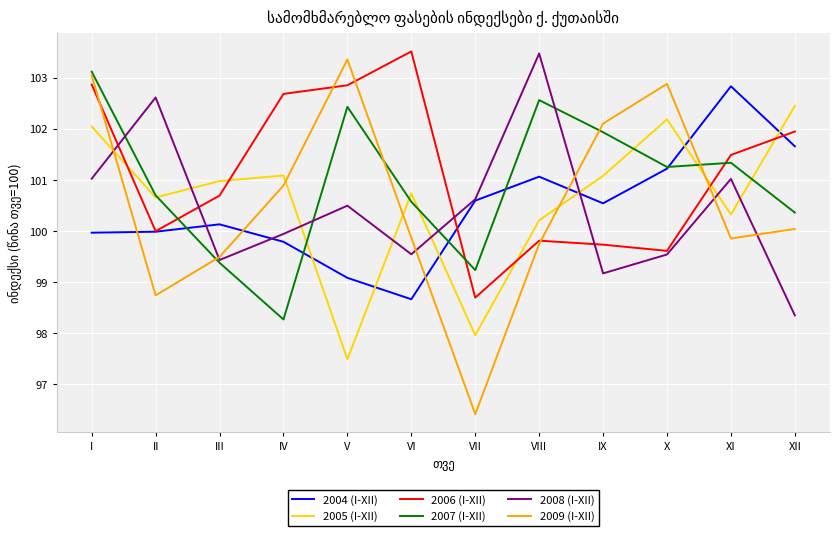

Where is 2009 (I-XII) nearest to the value 99?

II